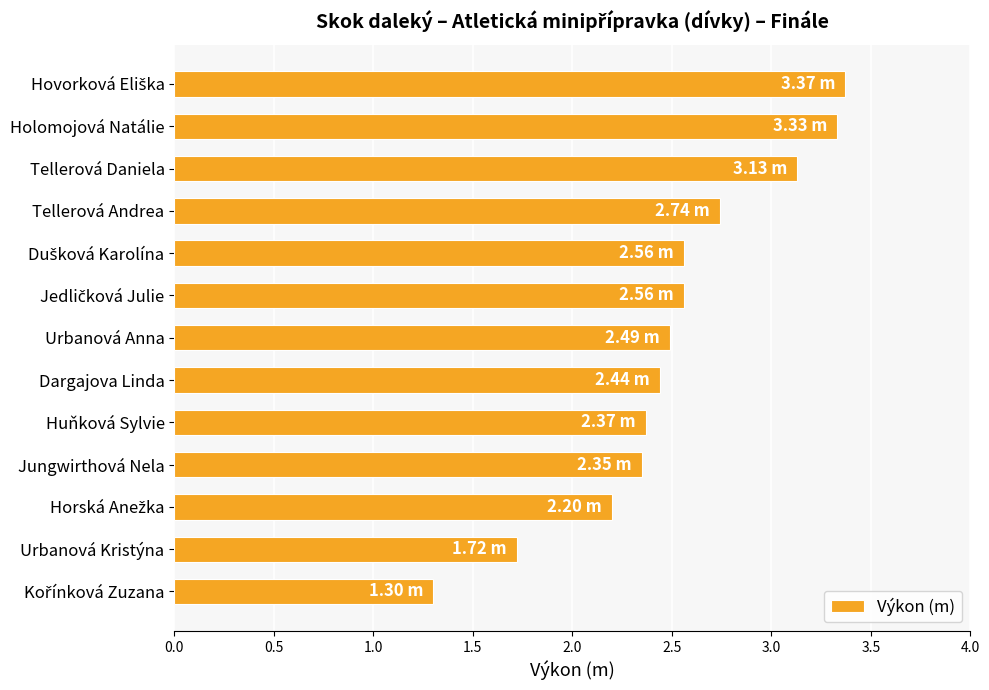

Are the bars grouped side by side (vs. stacked)?

No